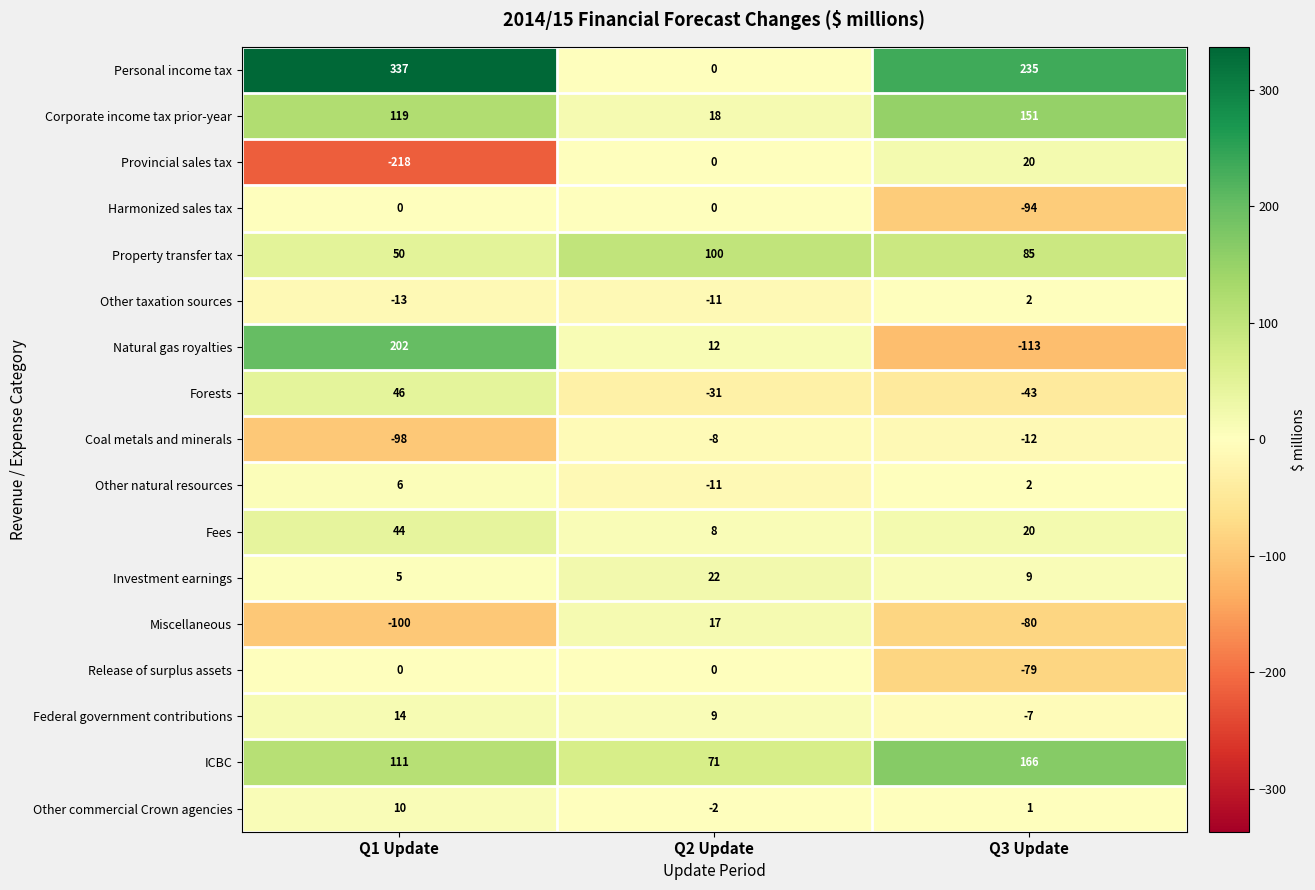

At which category does the chart reach its minimum across all series?

Q1 Update